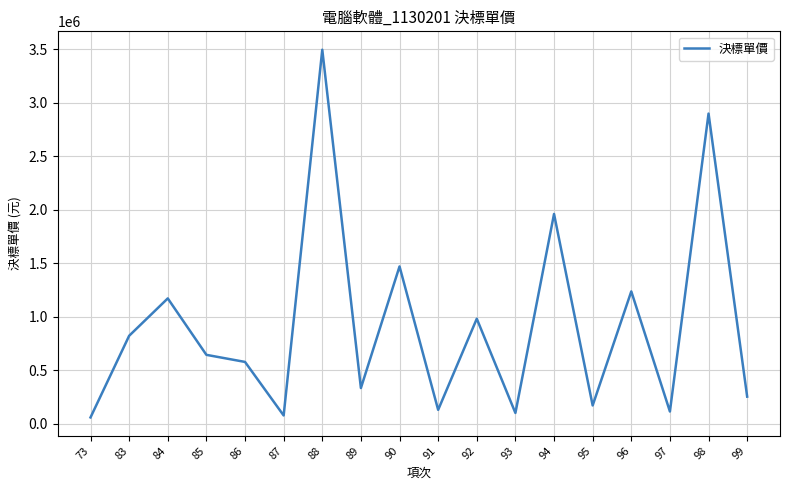

At which label does the data first exceed 642517?

83